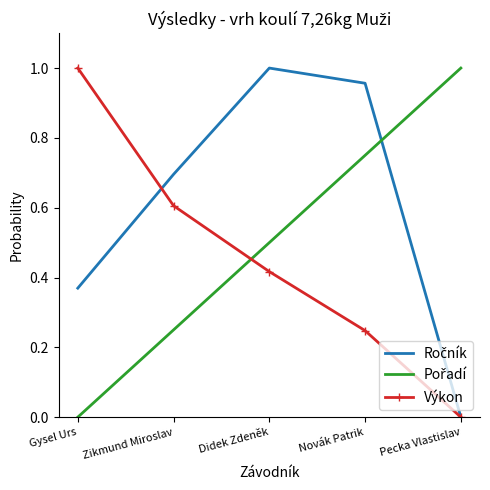

Is it true that Výkon equals 0.6 at Pecka Vlastislav?

False